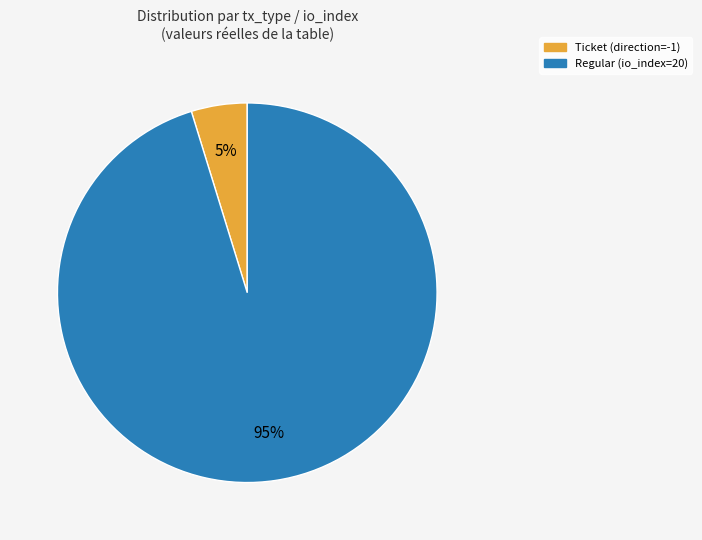

Does any single category account for the majority?

Yes